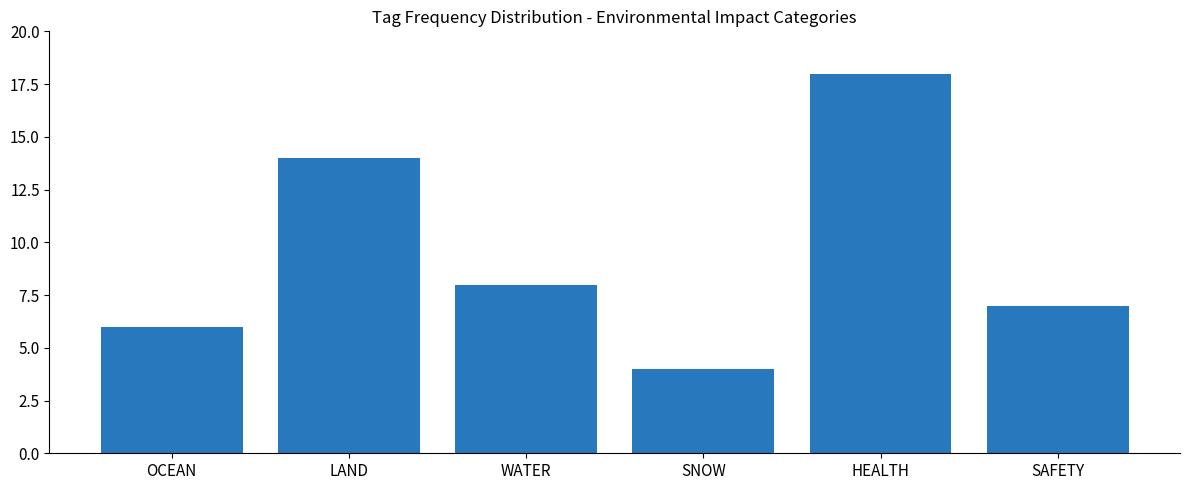

Is it true that the value at SAFETY is 7?

True